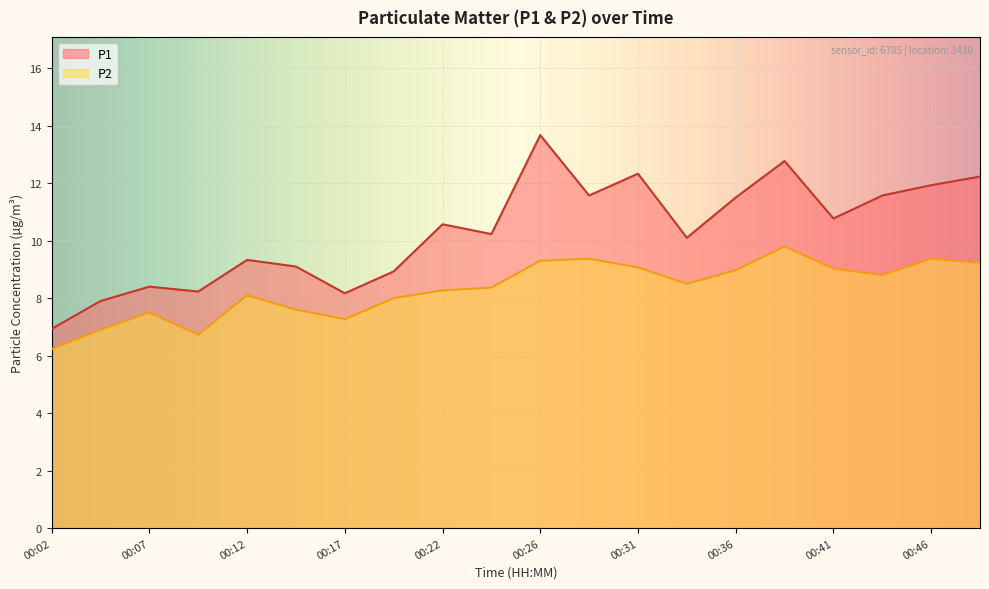

Between 00:17 and 00:22, which series saw the biggest shift?

P1